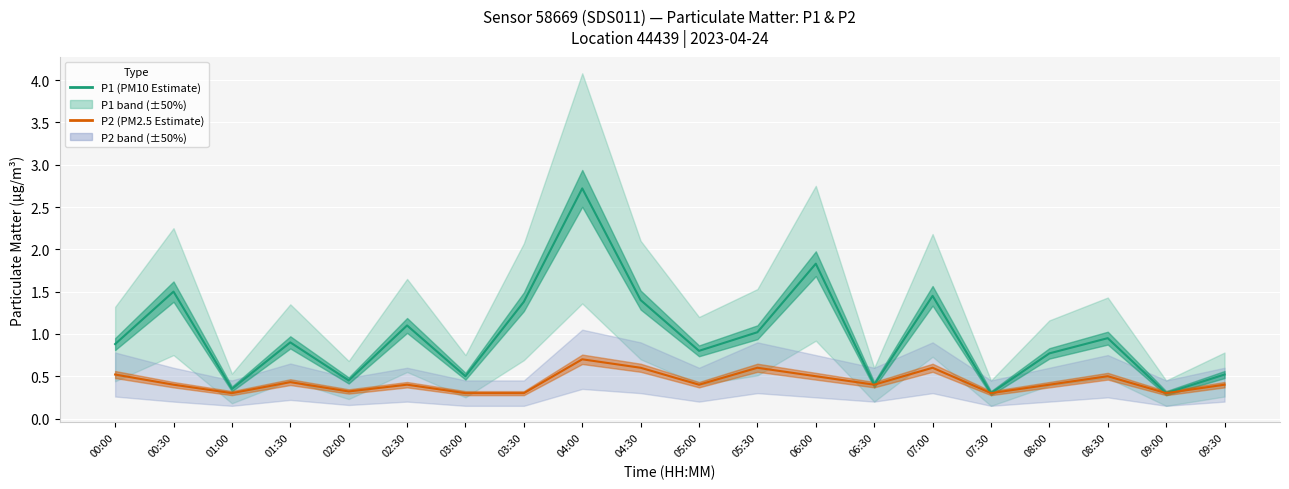

Where is P1 (Estimate) nearest to the value 1?

05:30